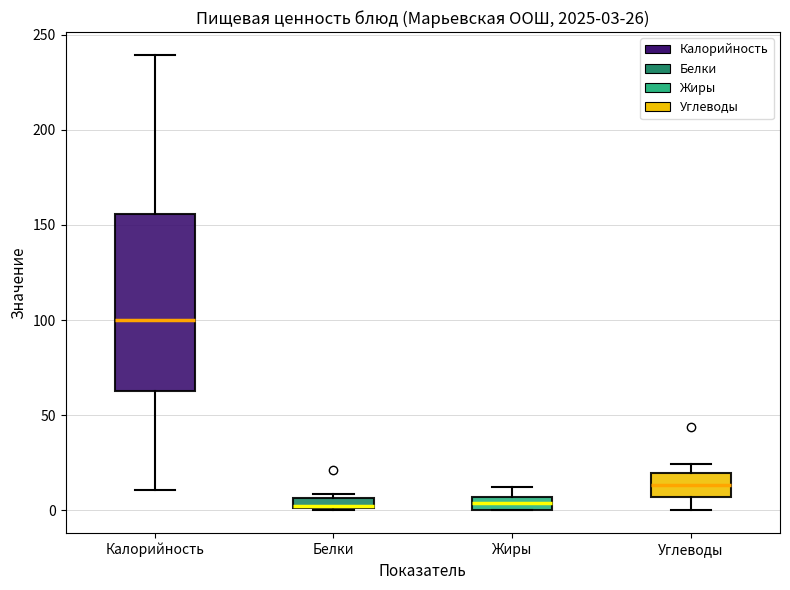

Comparing the boxes themselves (not the whiskers), which one is the tallest?

Калорийность